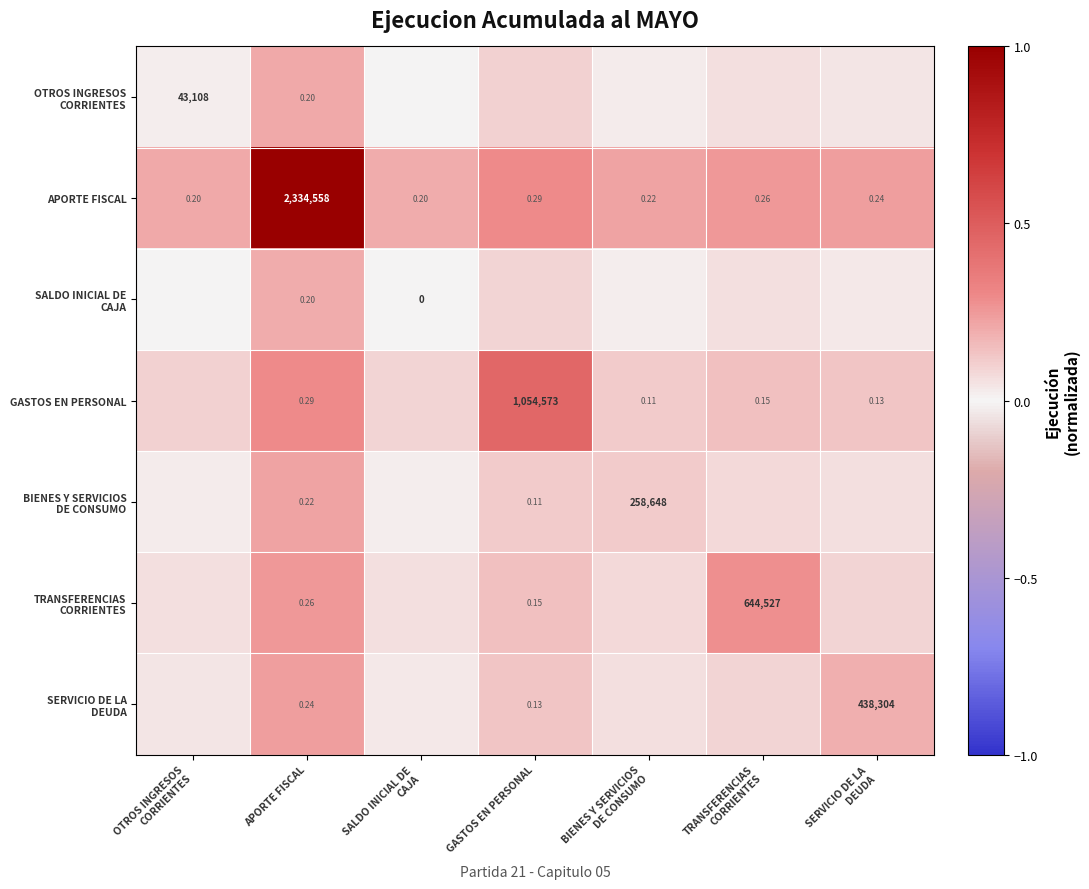

Where is APORTE FISCAL nearest to the value 1167279?

GASTOS EN PERSONAL